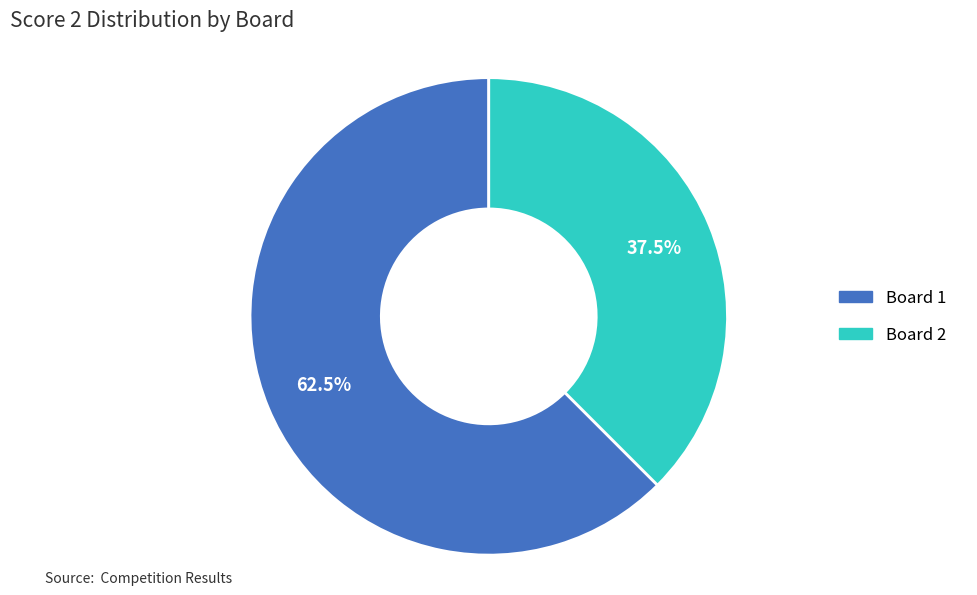

How many segments does this pie chart have?

2